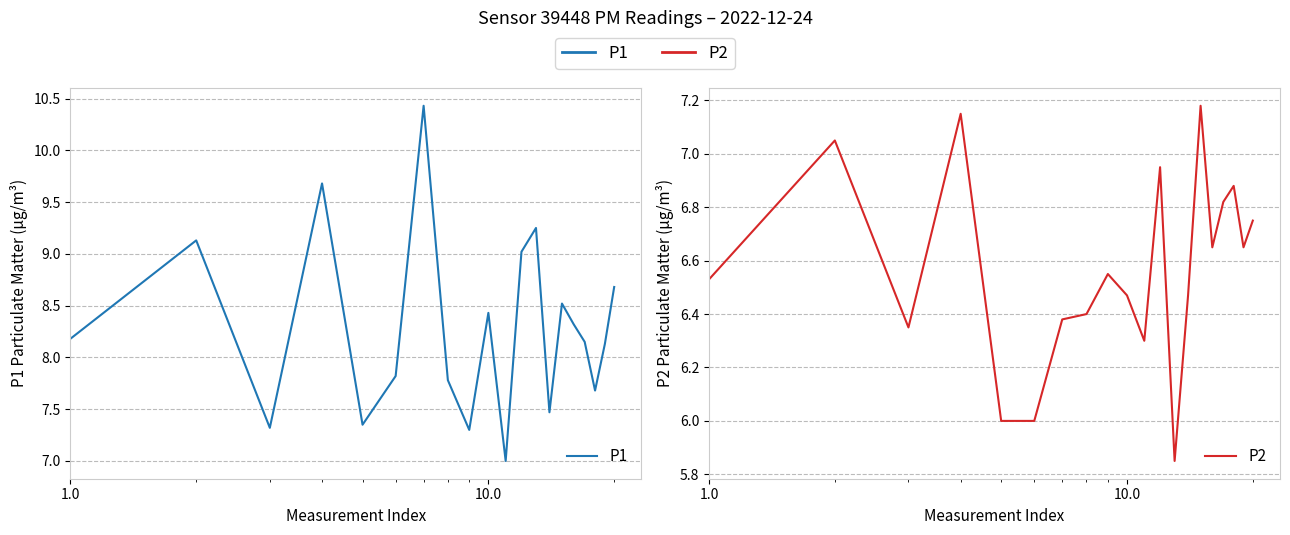

Is the value of P2 at 11 greater than the value of P1 at 15?

No